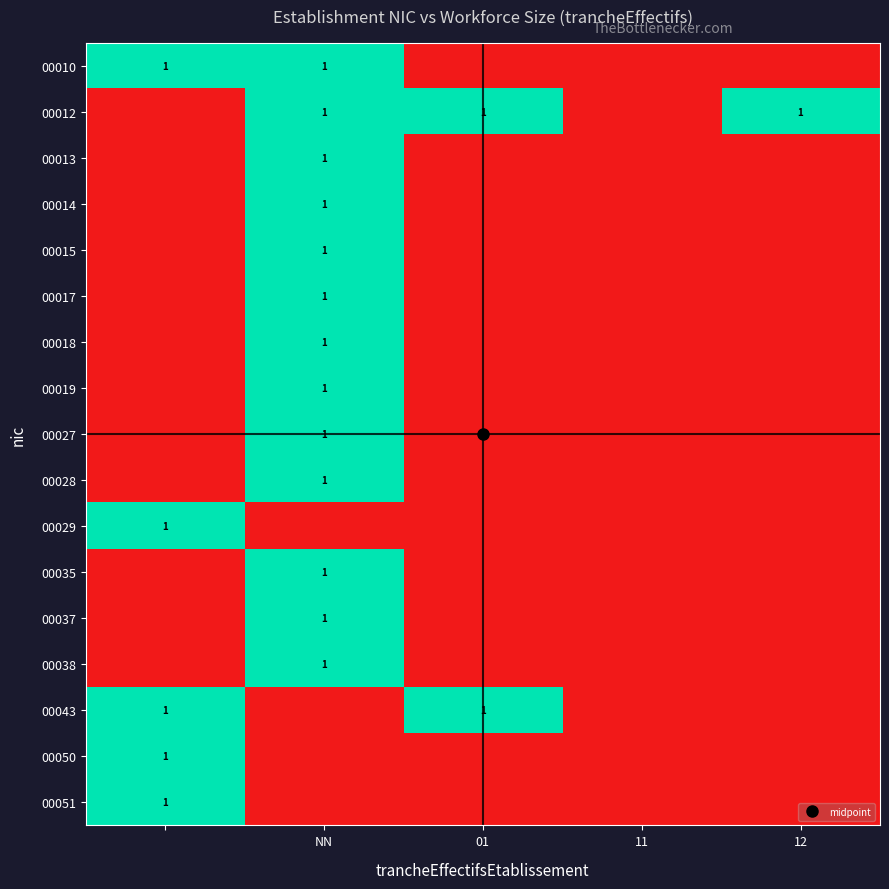

How many distinct data groups are displayed?

17